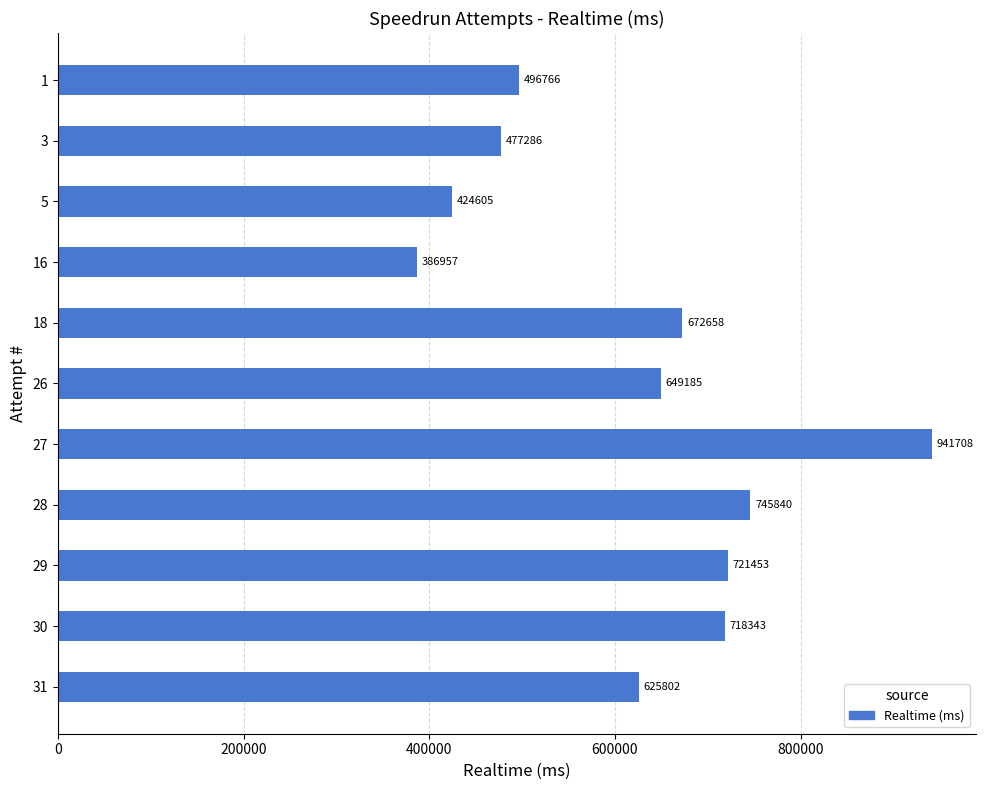

Is it true that the value at 28 is 278161?

False